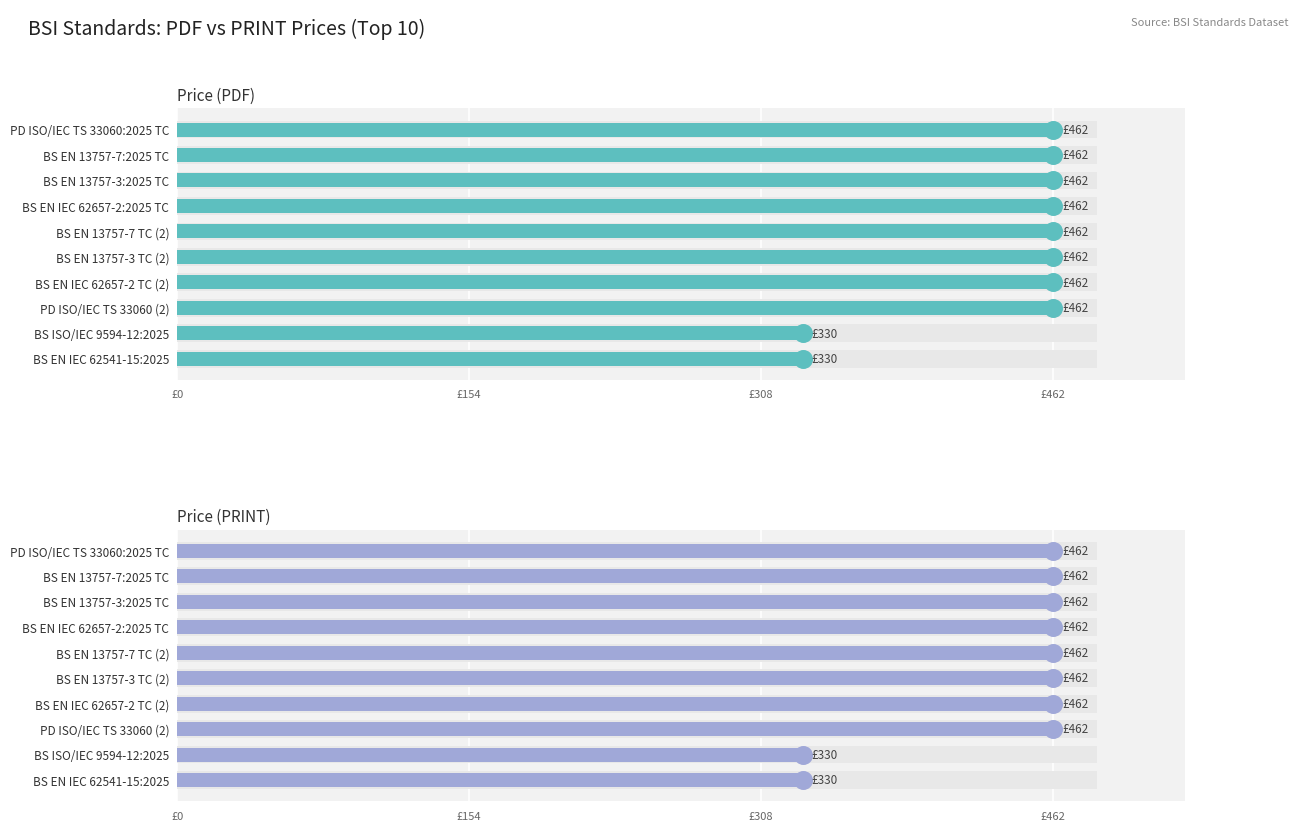

What are all the series names shown in the legend?

Price (PDF), Price (PRINT)